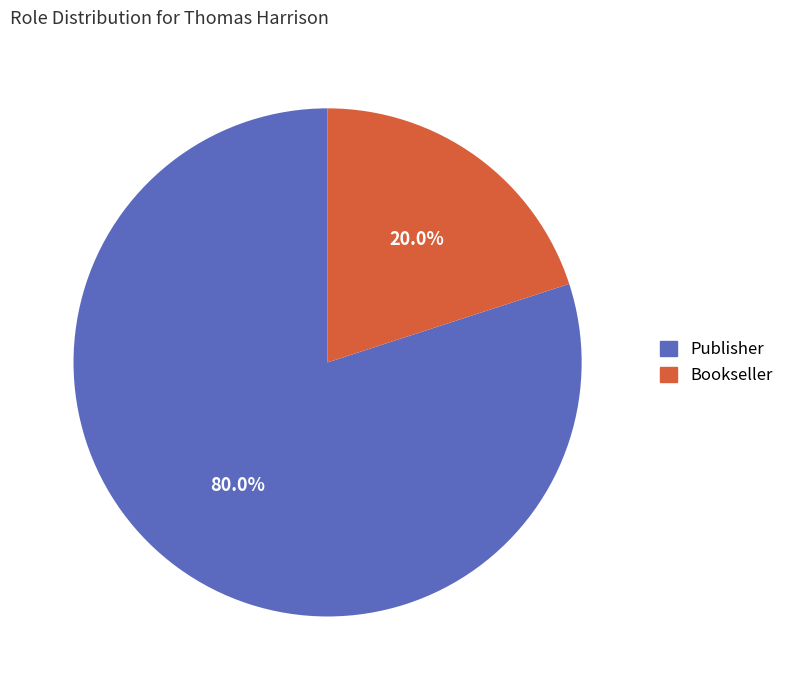

Between Bookseller and Publisher, which is larger?

Publisher